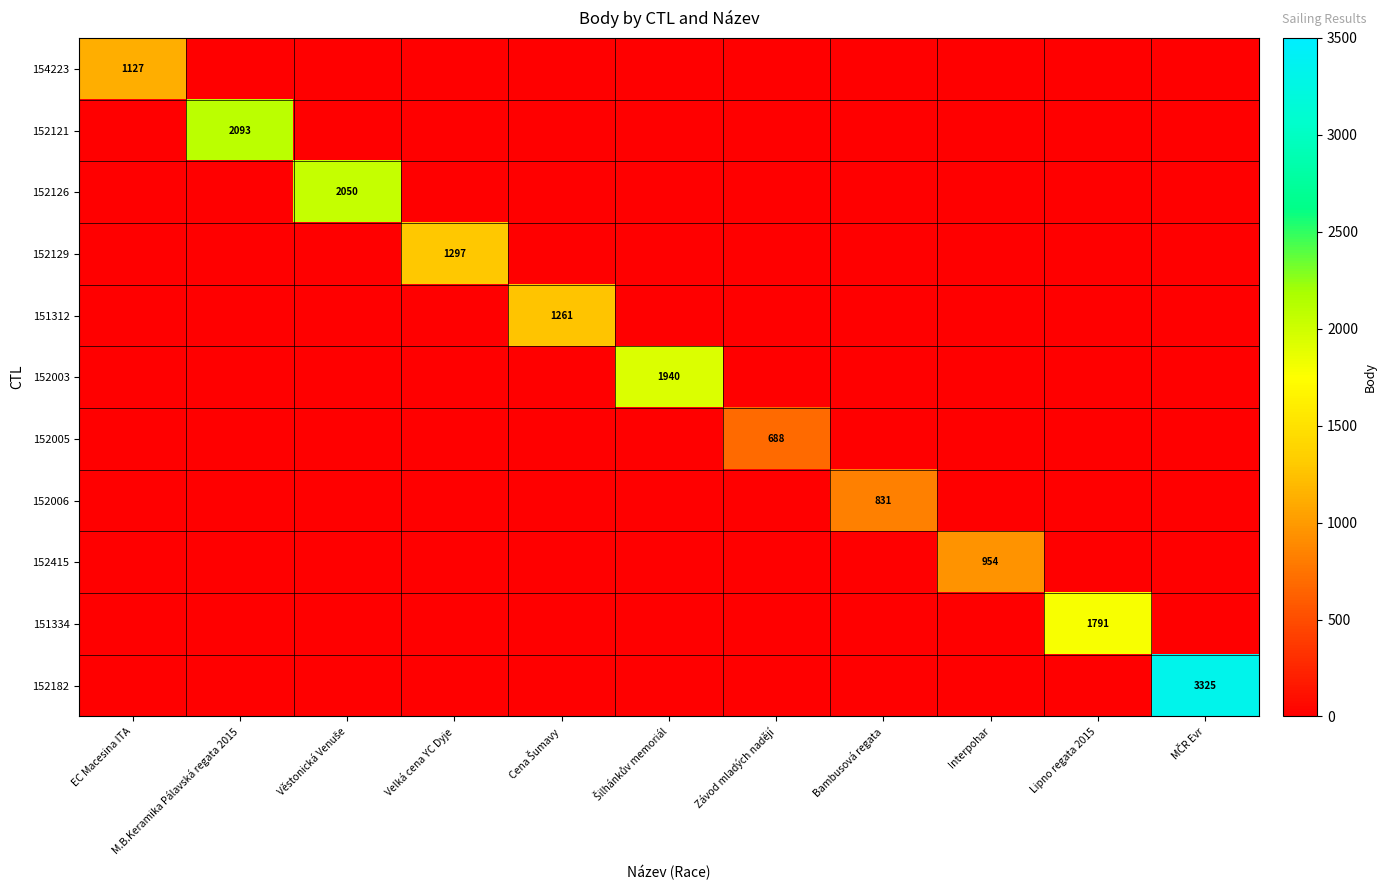

What is the sum of all 152129 values?

1297